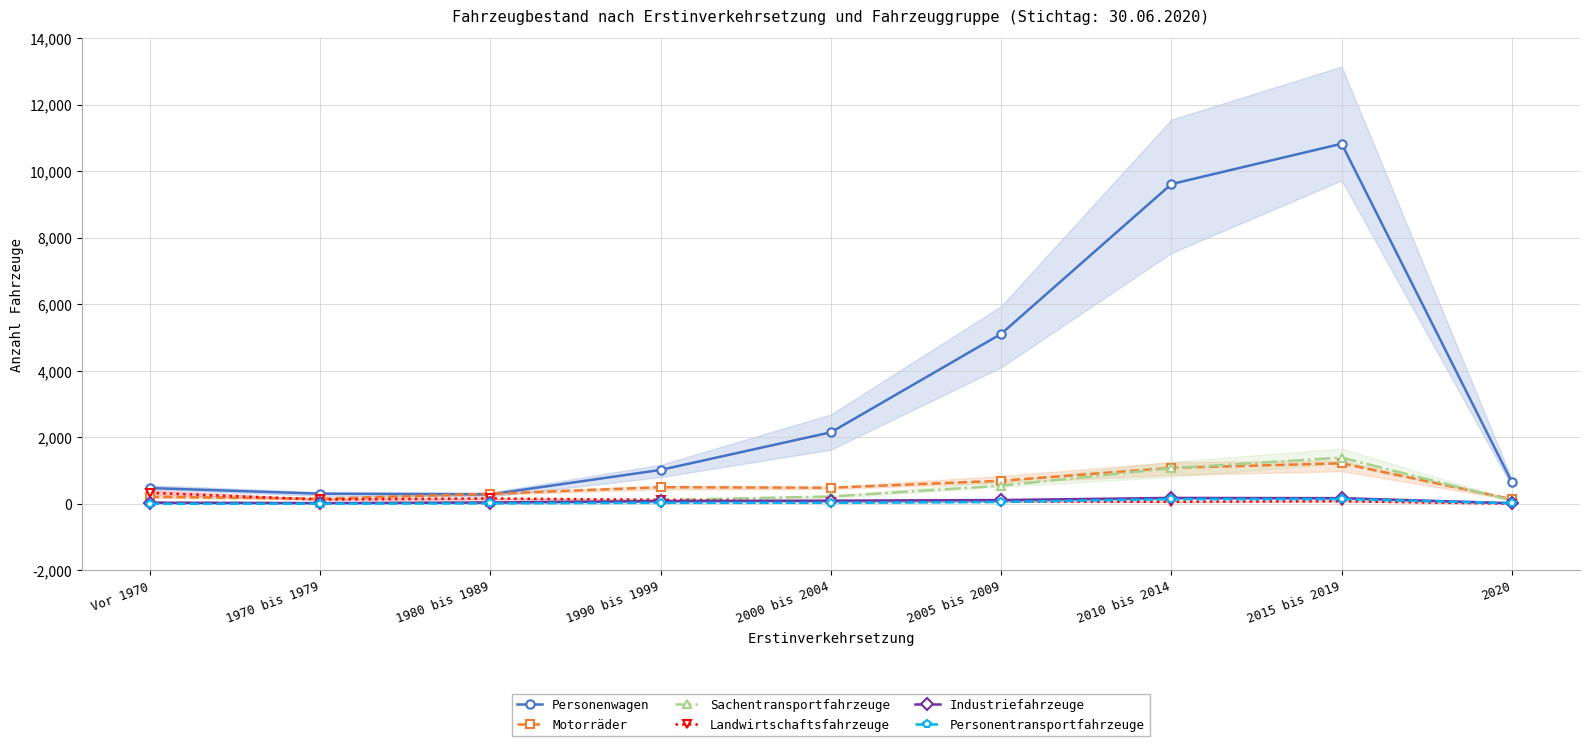

Where do Personenwagen and Motorräder first cross each other?

1970 bis 1979 and 1980 bis 1989